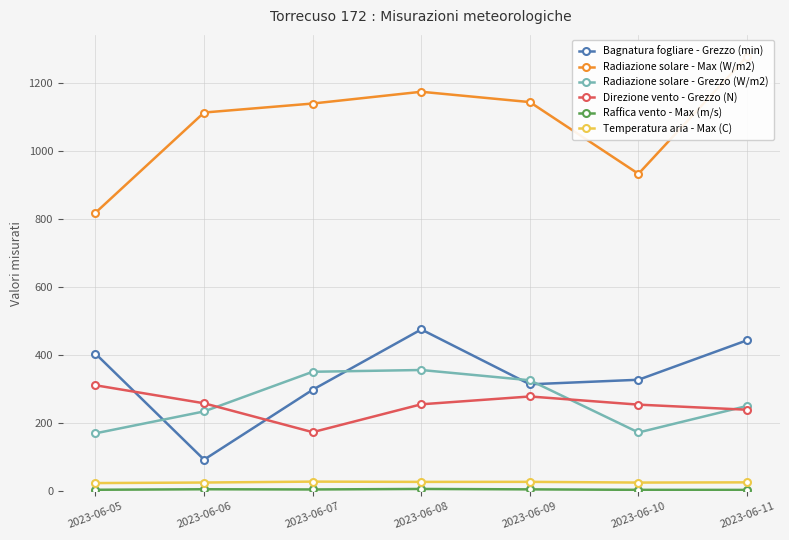

What is the difference between the Bagnatura fogliare - Grezzo (min) values at 2023-06-05 and 2023-06-07?

106.2